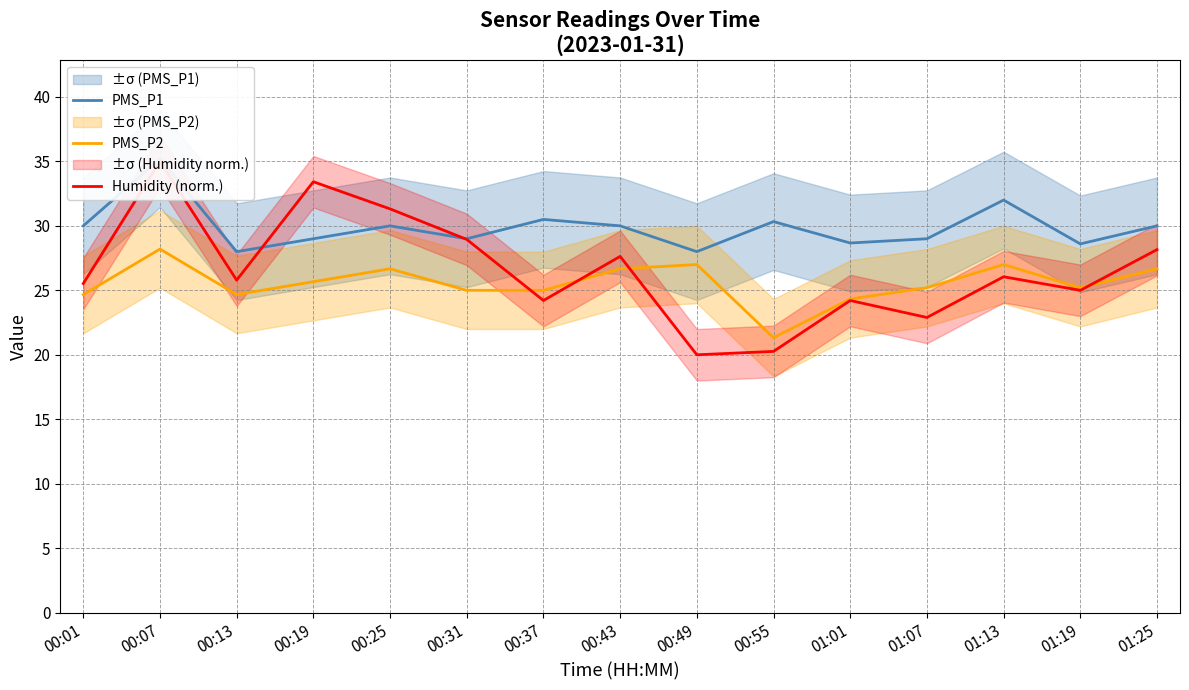

What is the value of the PMS_P1 point at the 11th from the left?

28.7